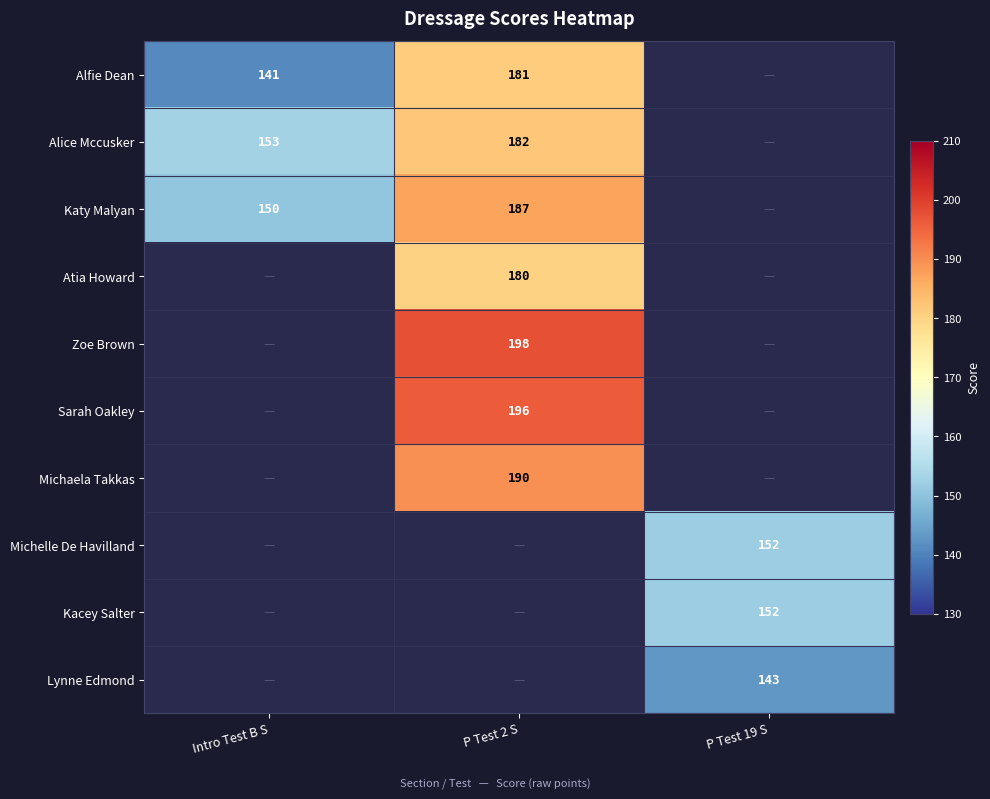

True or false: Zoe Brown has a value of 102 at P Test 2 S.

False